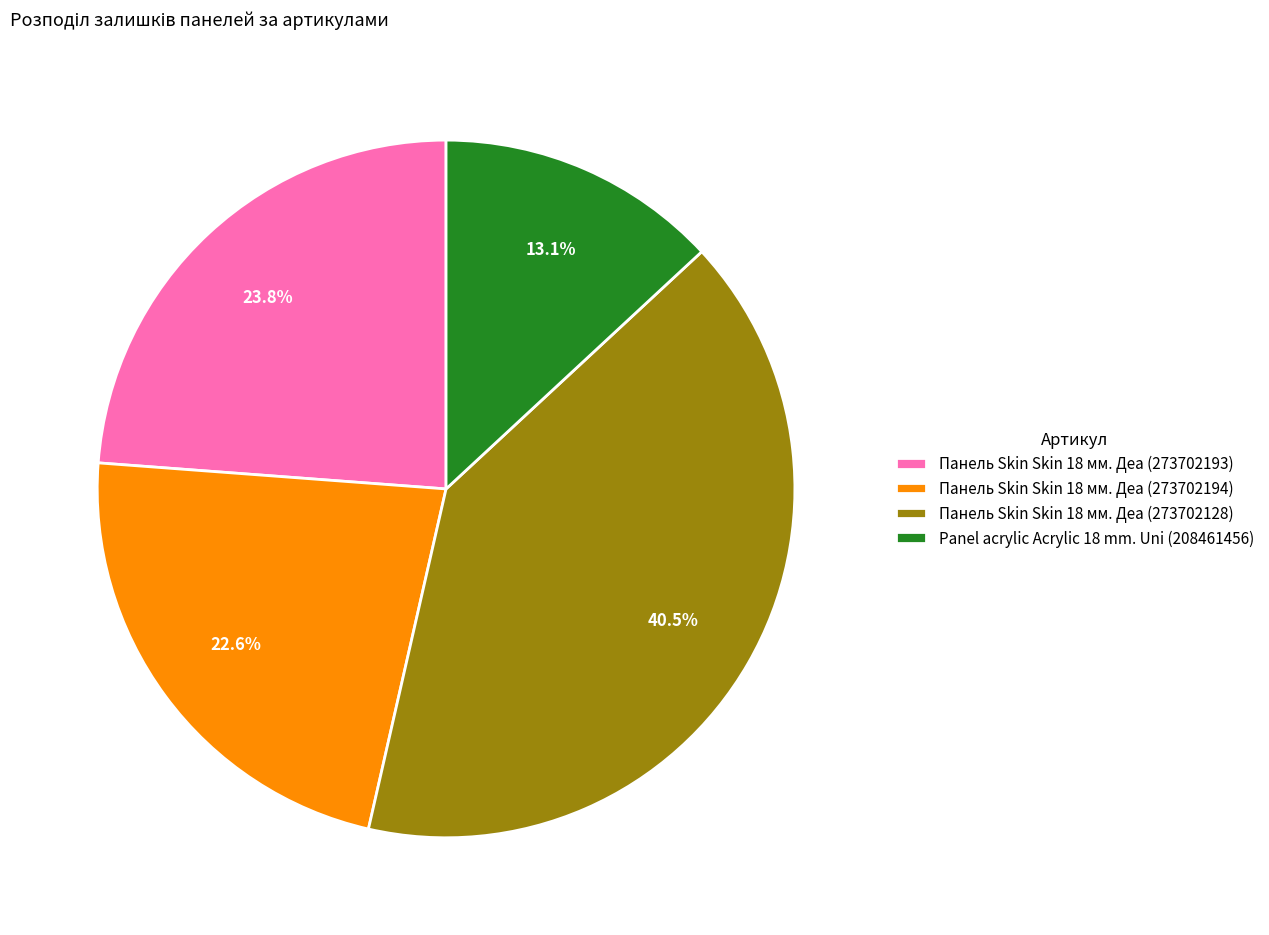

Is there a majority slice in this chart?

No